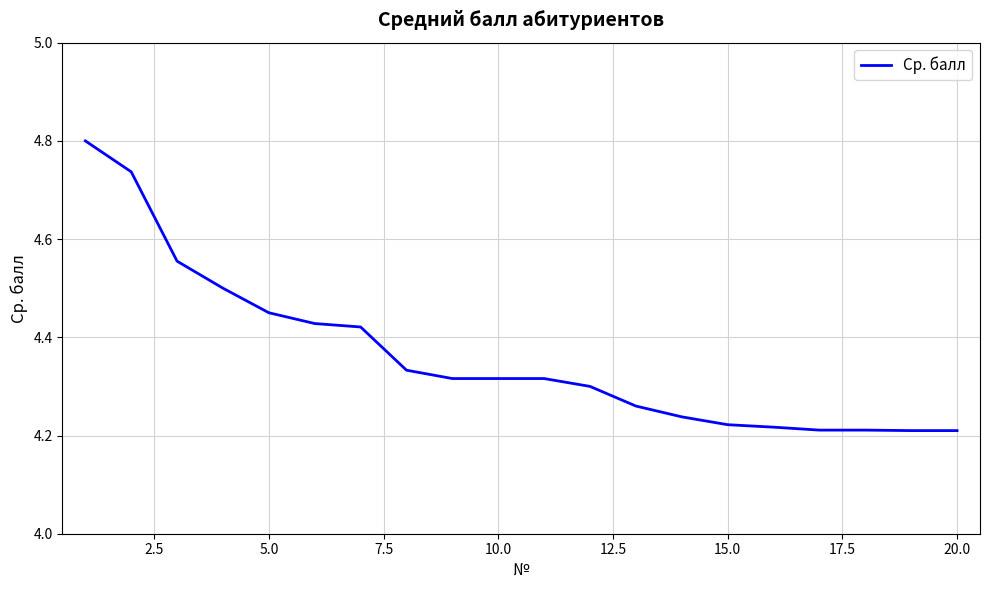

What is the maximum value shown in the chart?

4.8